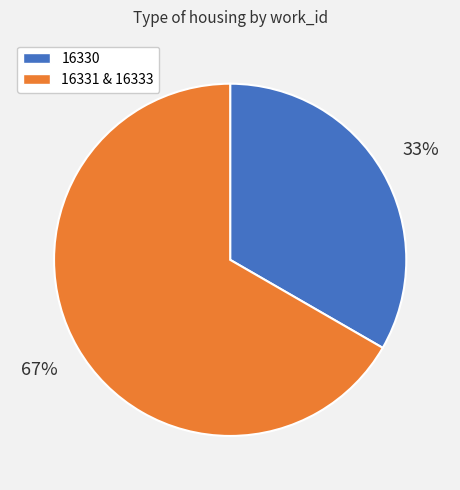

How many slices are in this pie chart?

2